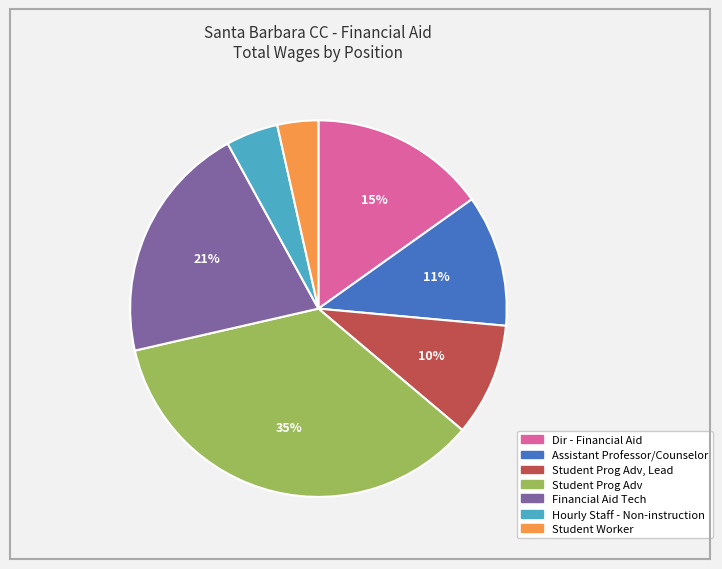

To the nearest percent, what is the average slice percentage?

14%